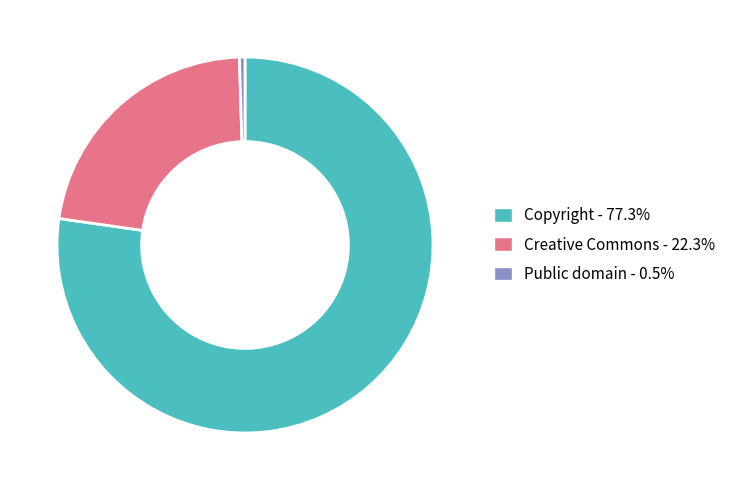

Rank the categories by value from highest to lowest.

Copyright, Creative Commons, Public domain